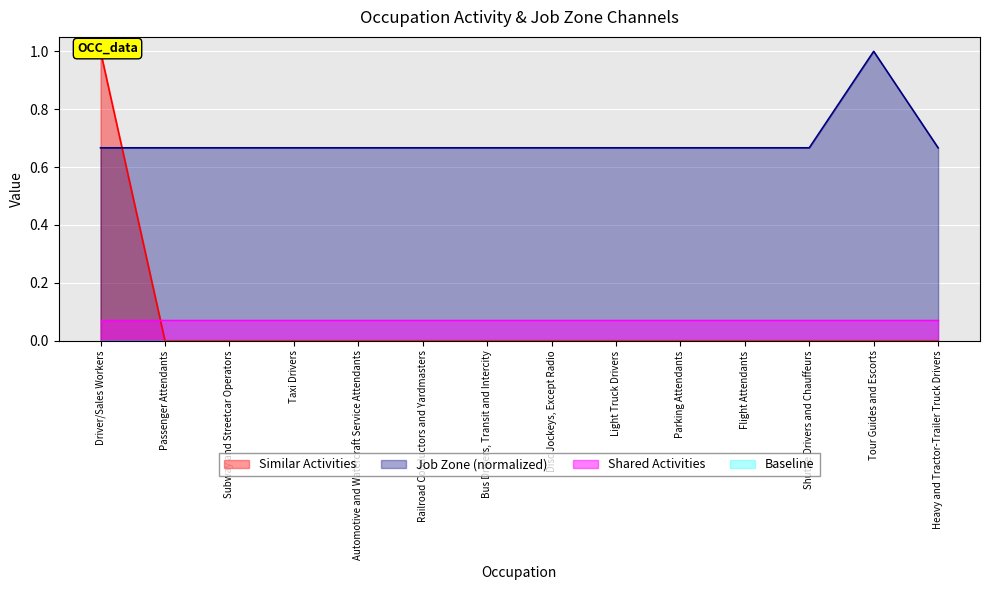

At how many categories does at least one series exceed 0?

14